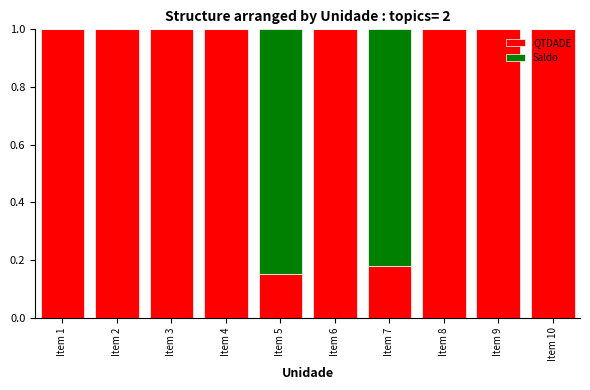

What is the total value across all series at Item 6?

1.0